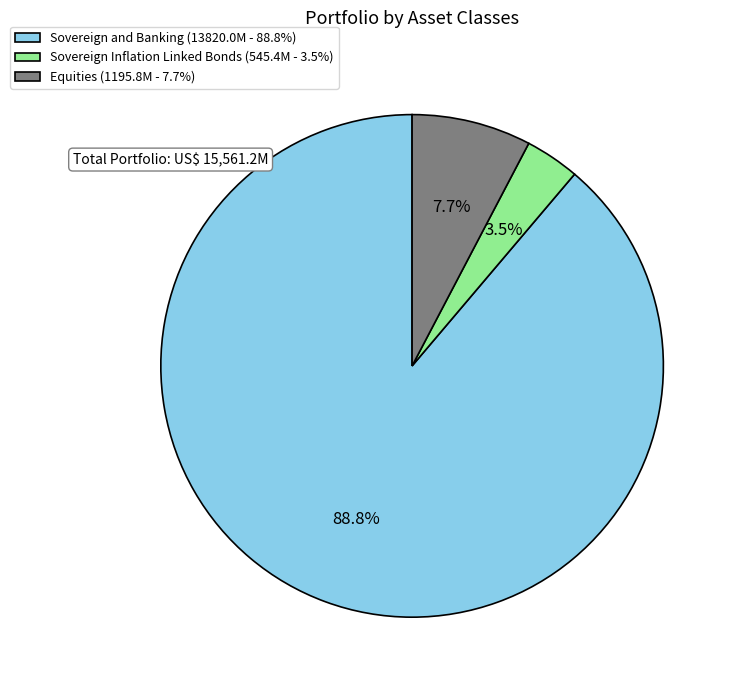

What is the ratio of the value at Equities (1195.8M - 7.7%) to the value at Sovereign Inflation Linked Bonds (545.4M - 3.5%)?

2.2